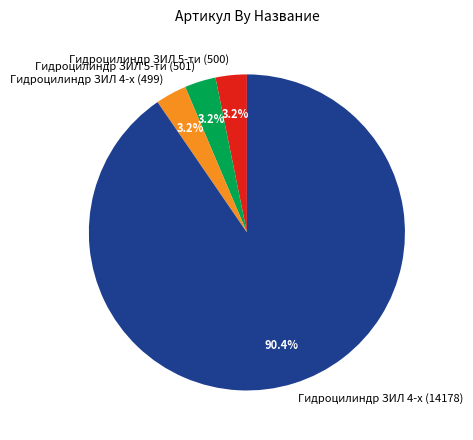

To the nearest percent, what is the average slice percentage?

25%